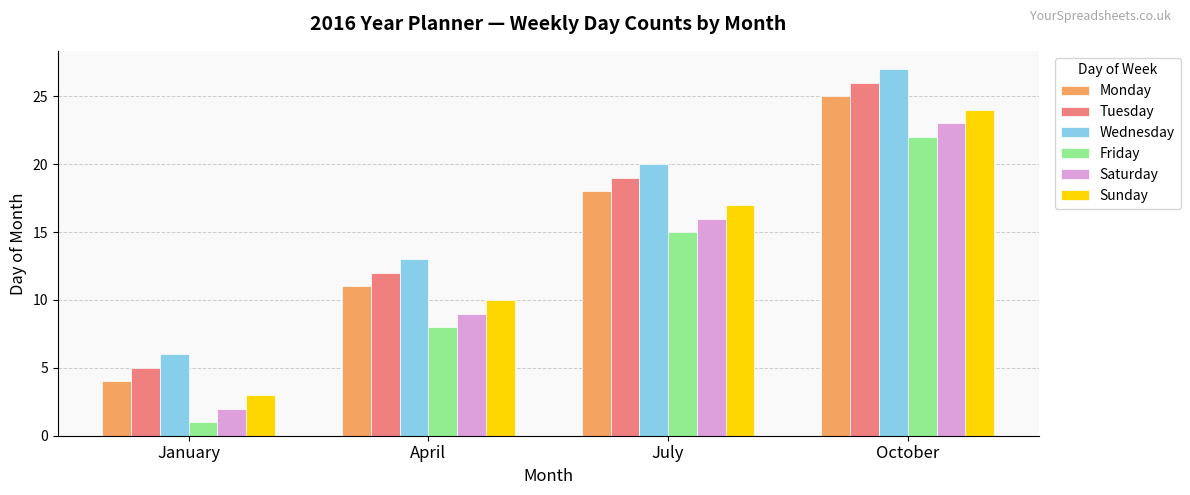

At which category does the chart reach its peak across all series?

October